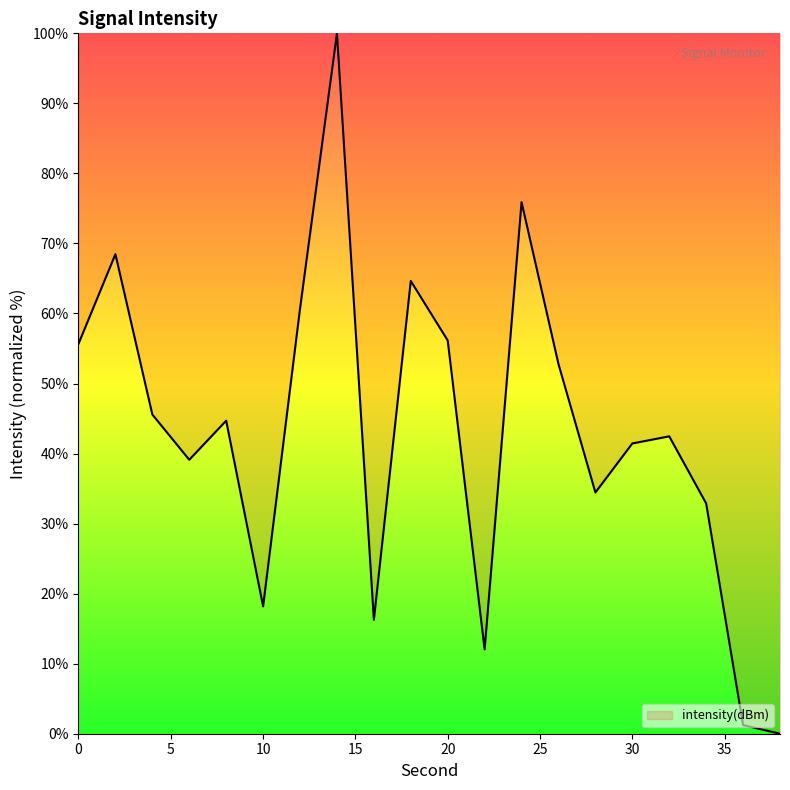

Count the number of categories in the chart.

20